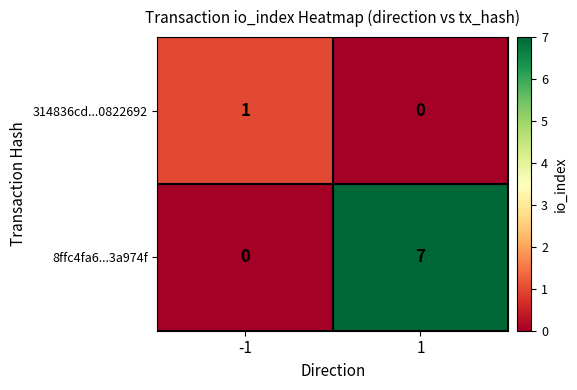

What is the difference between the 8ffc4fa6...3a974f values at 1 and -1?

7